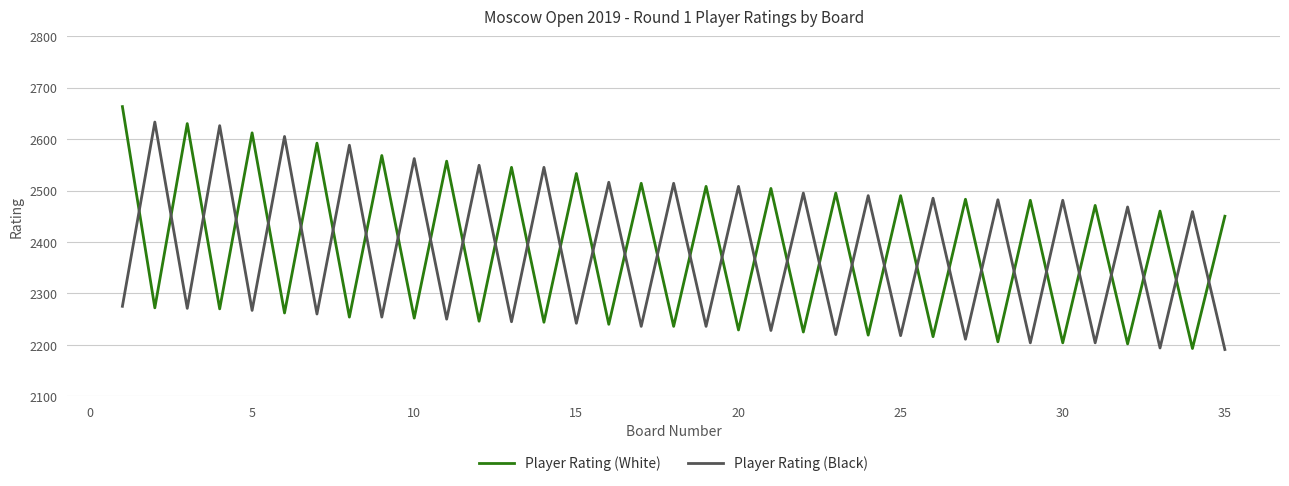

What is the difference between the maximum and minimum values in the Player Rating (White) series?

470